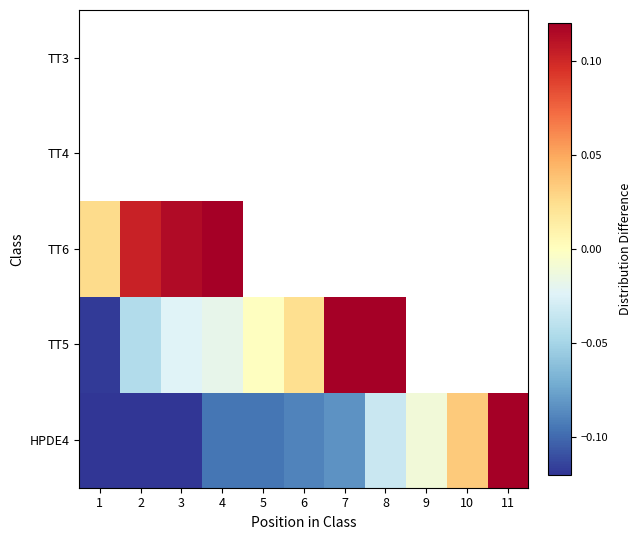

The TT5 series shows 0.0 at 6. True or false?

False